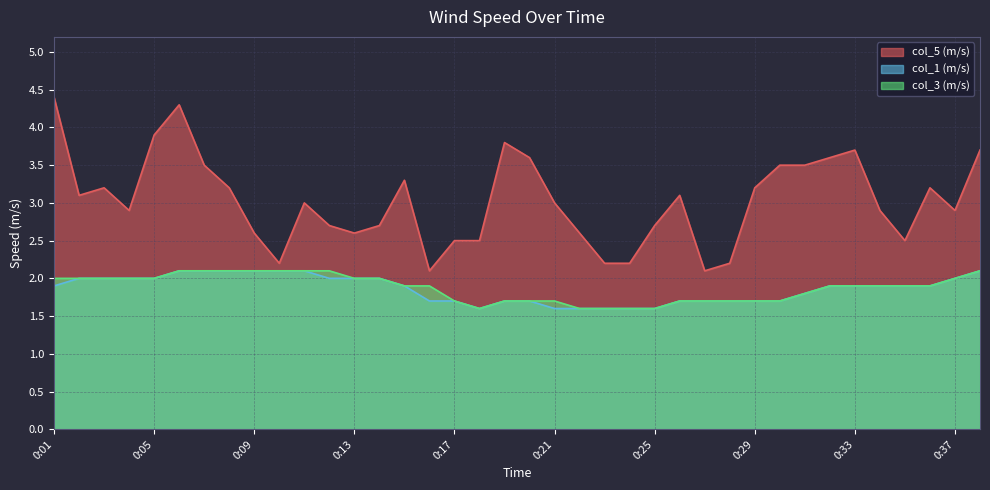

Which series has the widest spread of values?

col_5 (m/s)